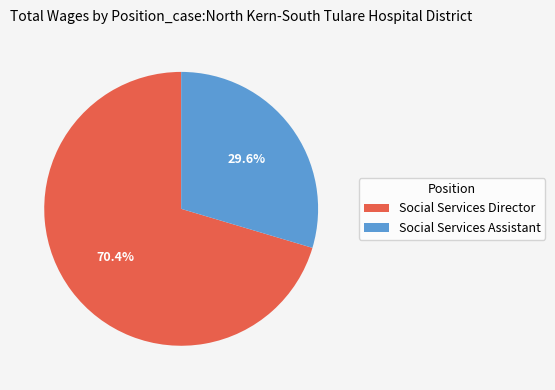

What is the largest slice in the pie chart?

Social Services Director